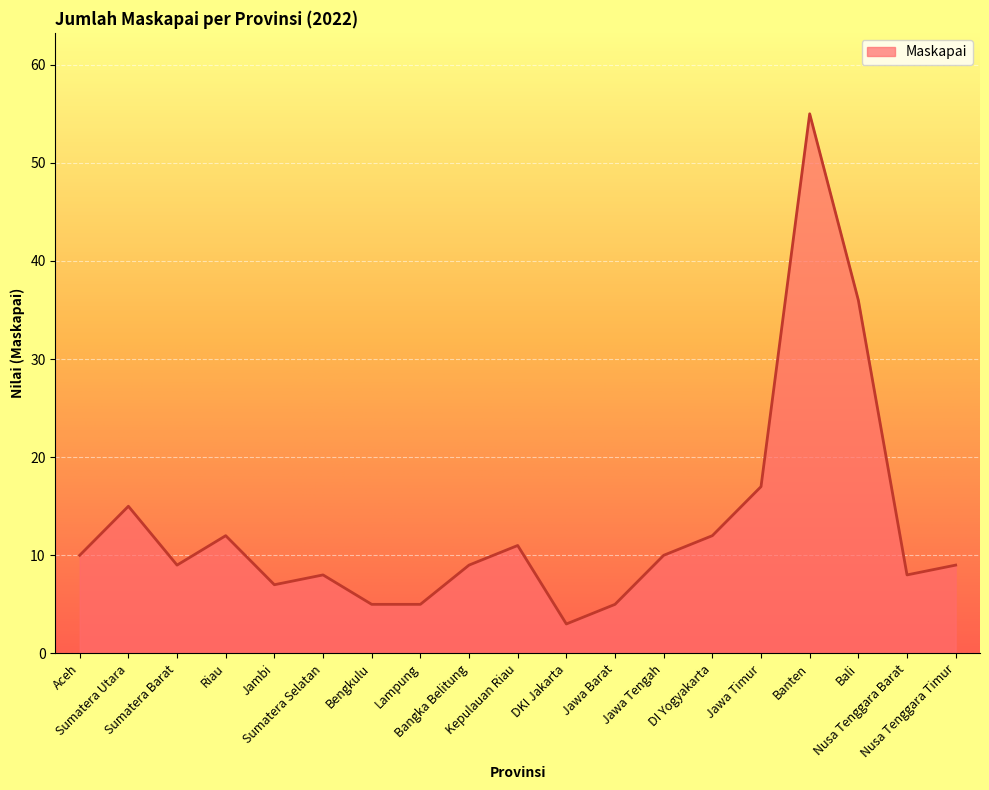

Where is the first local maximum?

Sumatera Utara